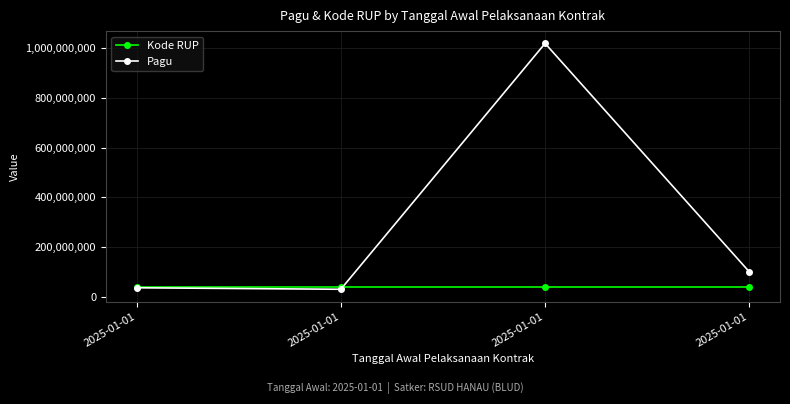

Is this an area chart (filled region under the line)?

No